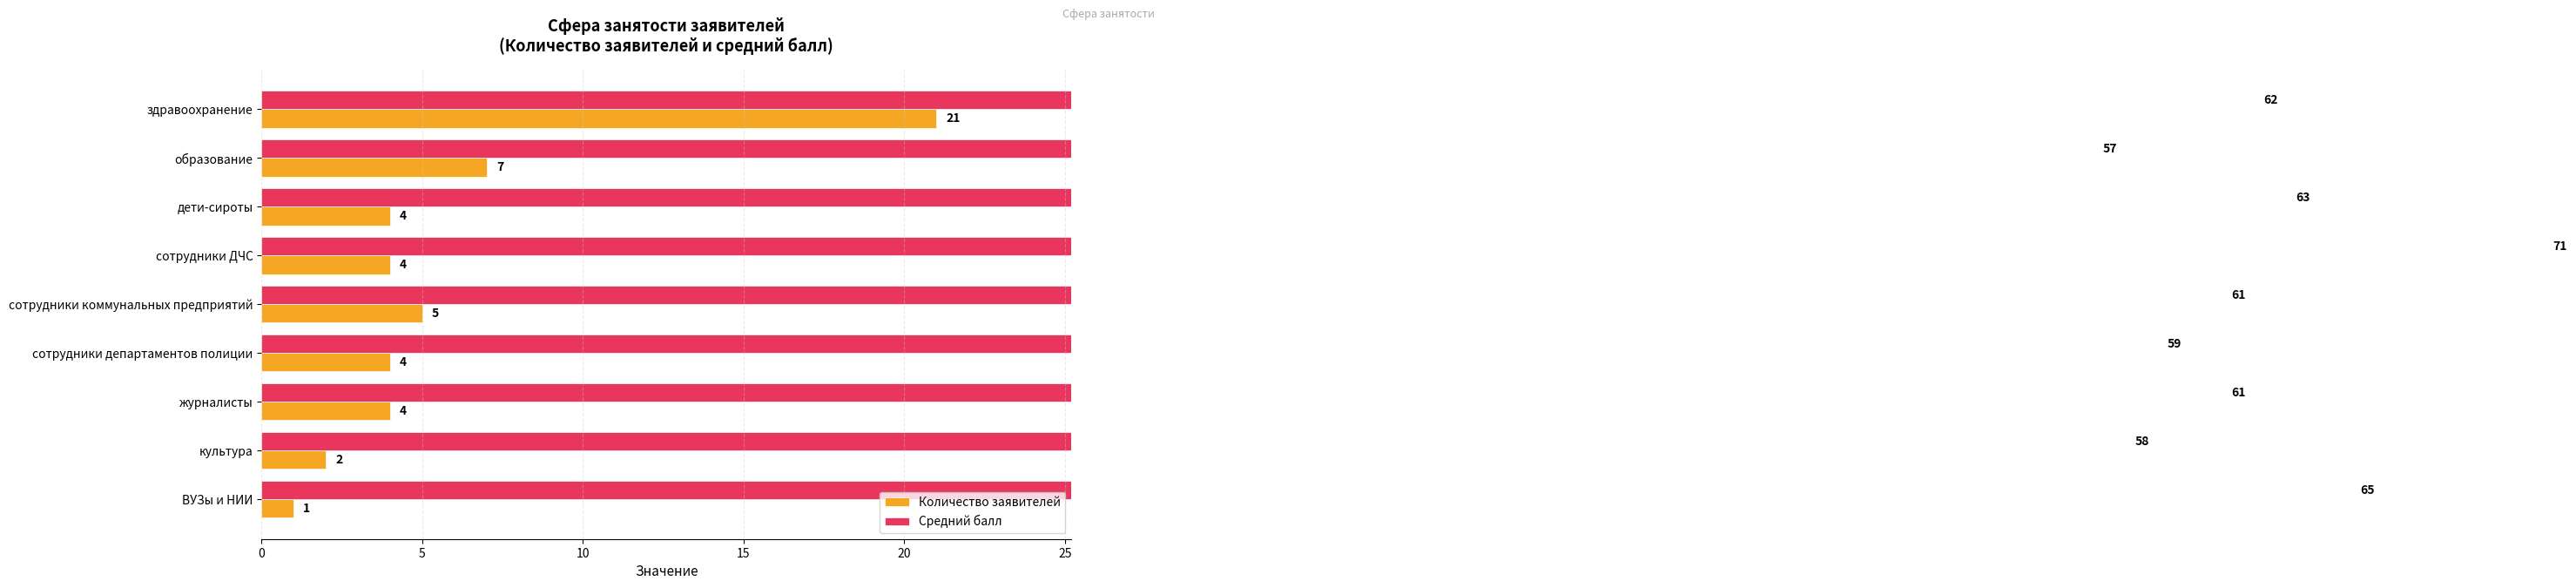

Between здравоохранение and ВУЗы и НИИ, which series saw the biggest shift?

Количество заявителей